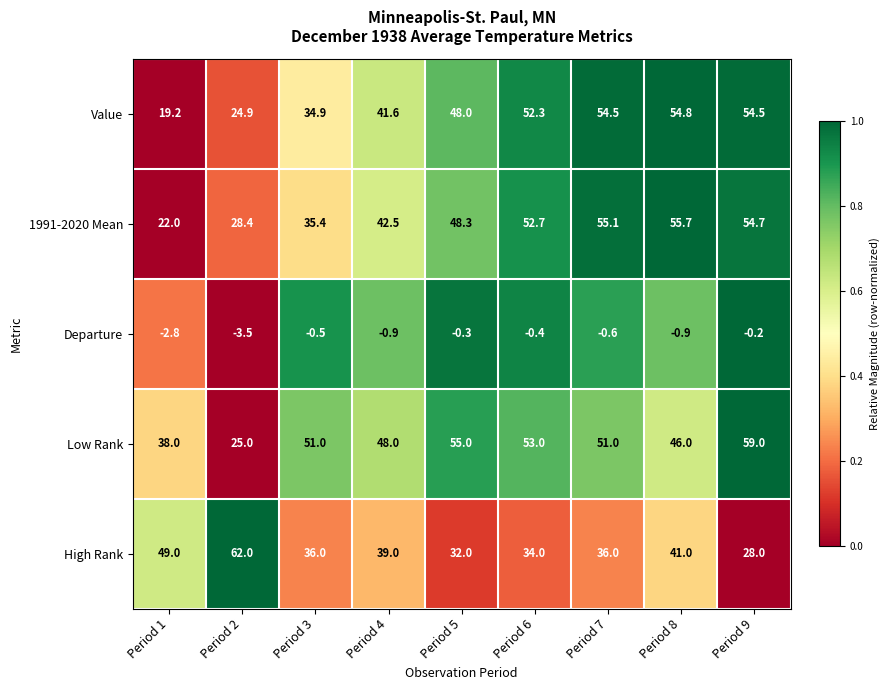

What is the sum of the Departure values at Period 4 and Period 1?

-3.7